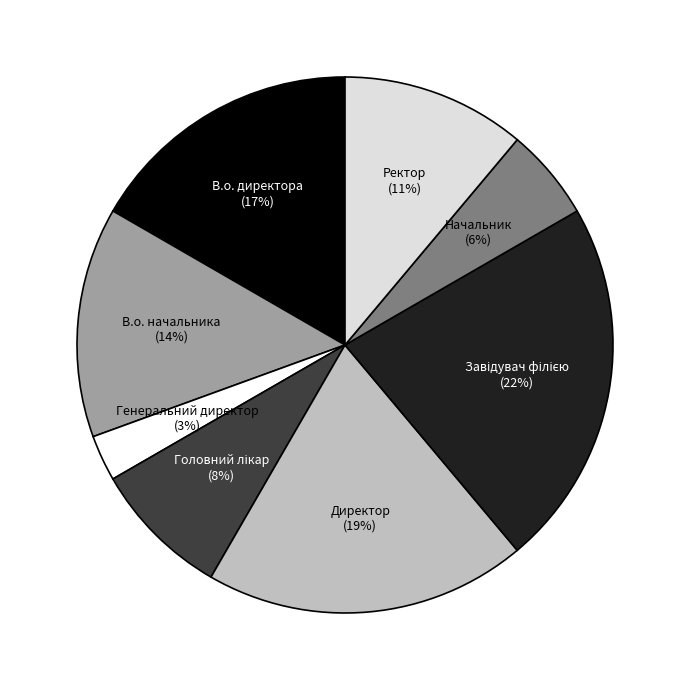

Count the number of slices in the pie.

8